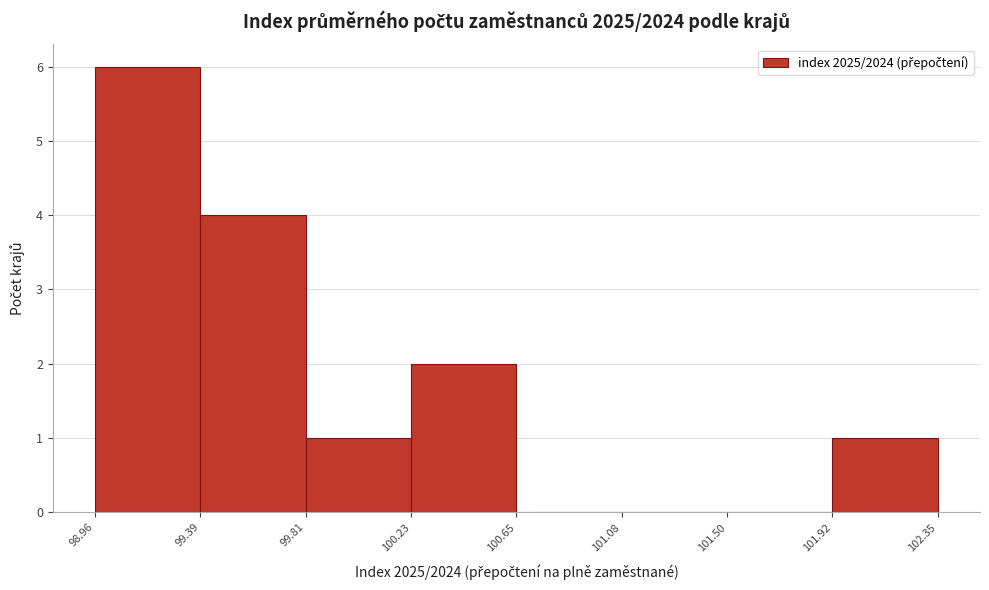

What is the height of the bar covering 100.23 to 100.65 on the x-axis? The values are not printed on the chart, so give them approximately, as read against the axis.

2